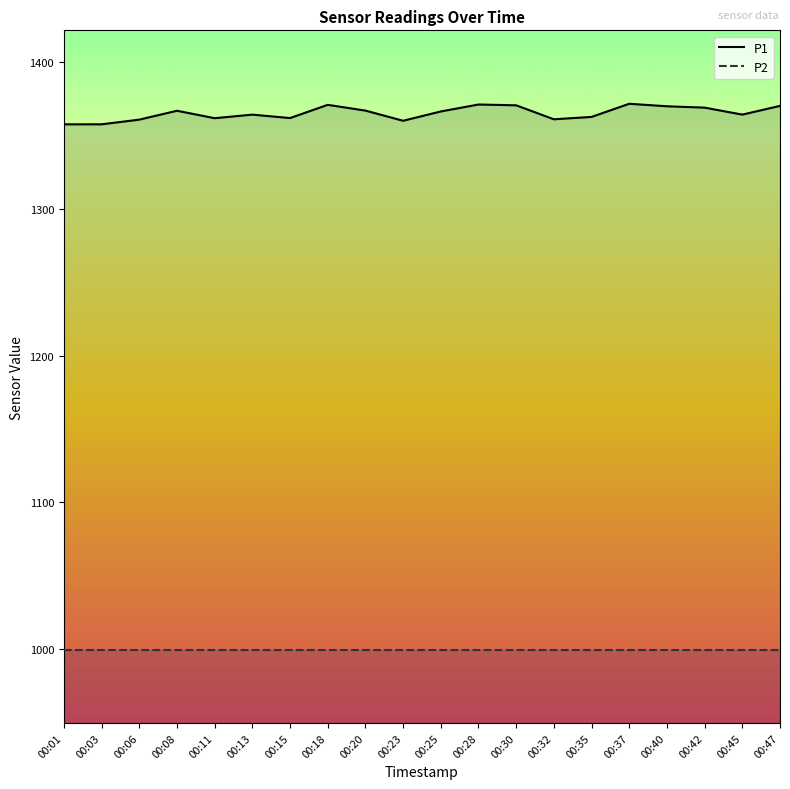

Which label corresponds to the largest value in the chart?

00:37